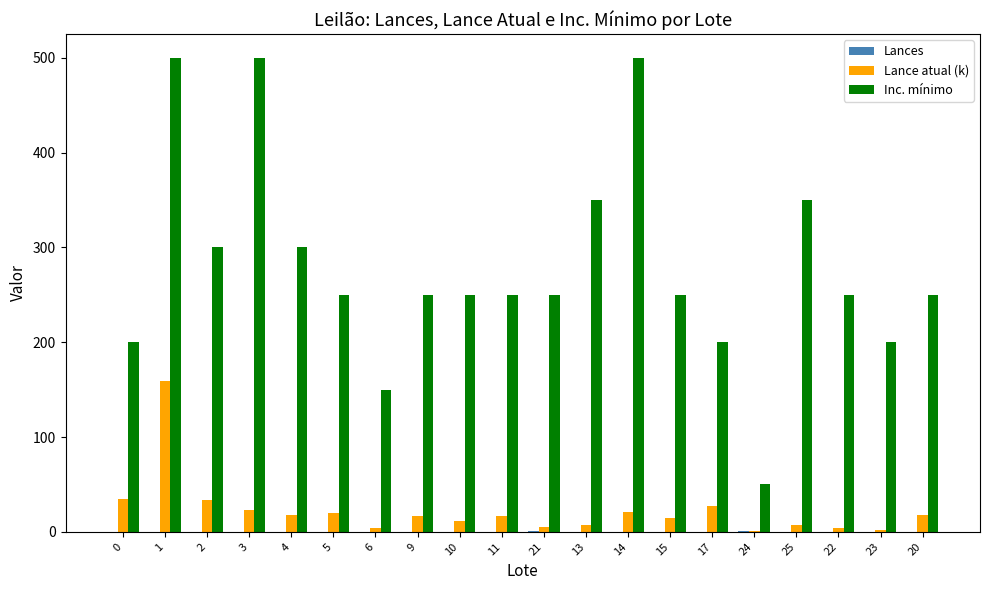

True or false: Lance atual (k) has a value of 3.8 at 6.

True